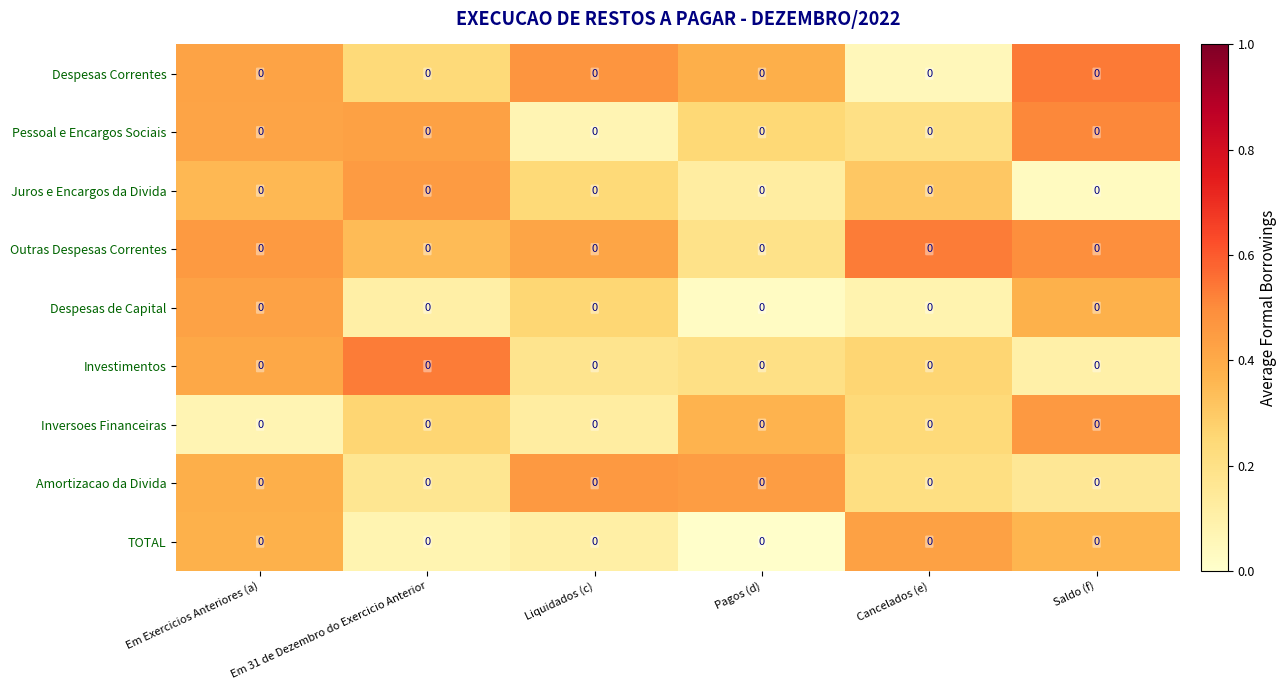

Is it true that Outras Despesas Correntes equals 0.7 at Em Exercicios Anteriores (a)?

False